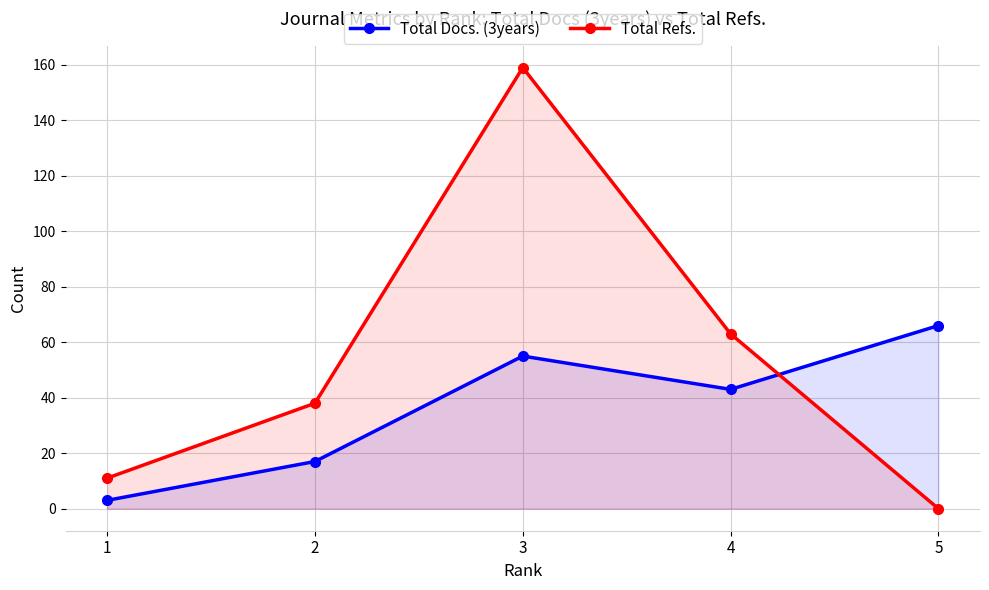

What is the value of the Total Docs. (3years) point at the 2nd from the left?

17